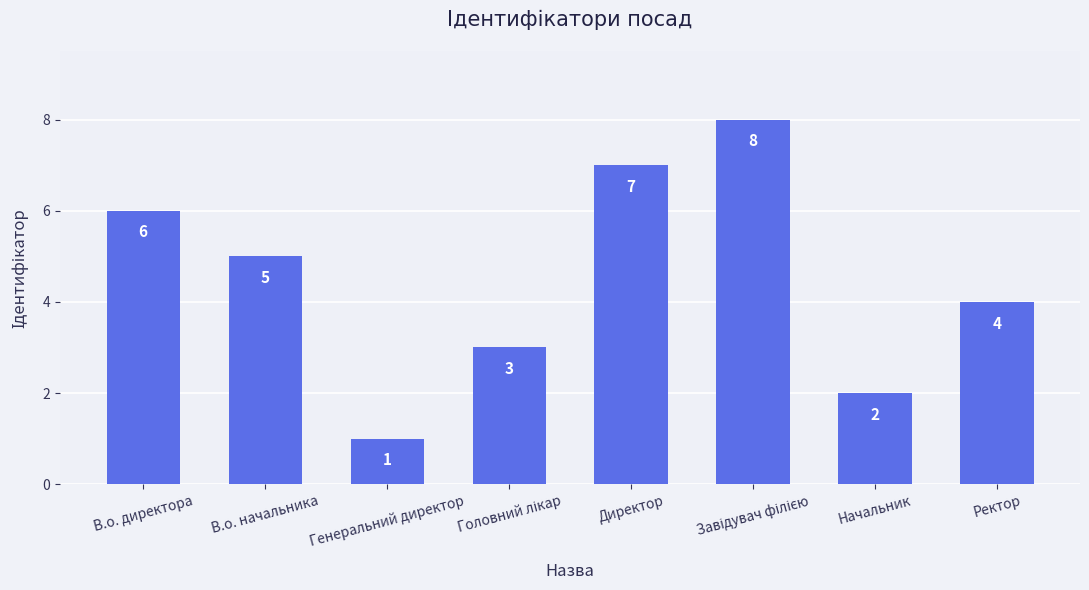

The chart shows a value of 7 at Ректор. True or false?

False